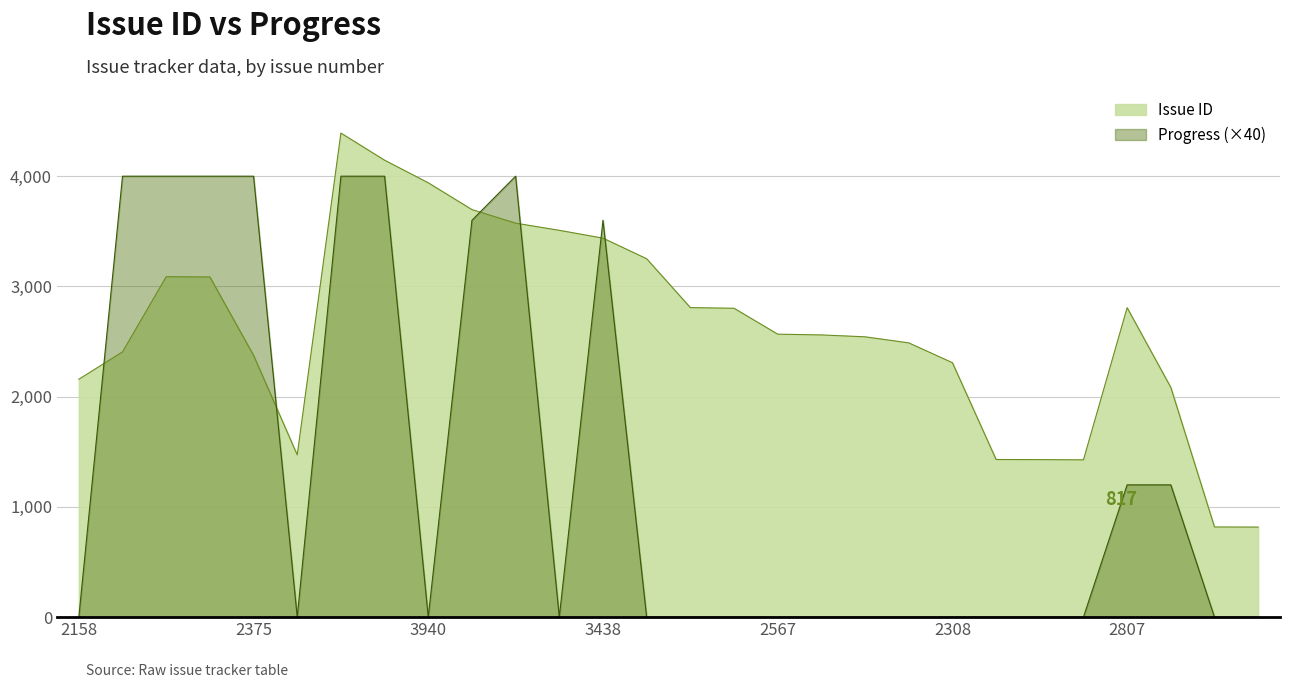

What is the label of the 3rd point from the left?

3088